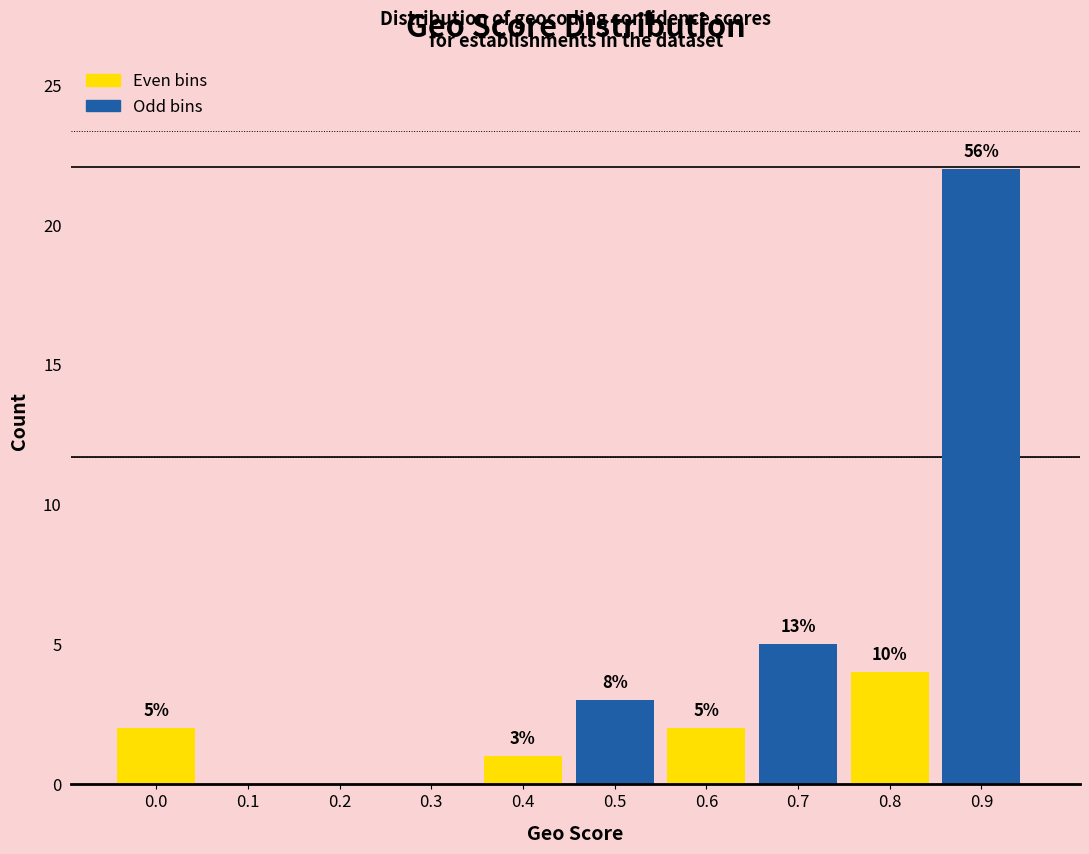

Are the bars horizontal?

No